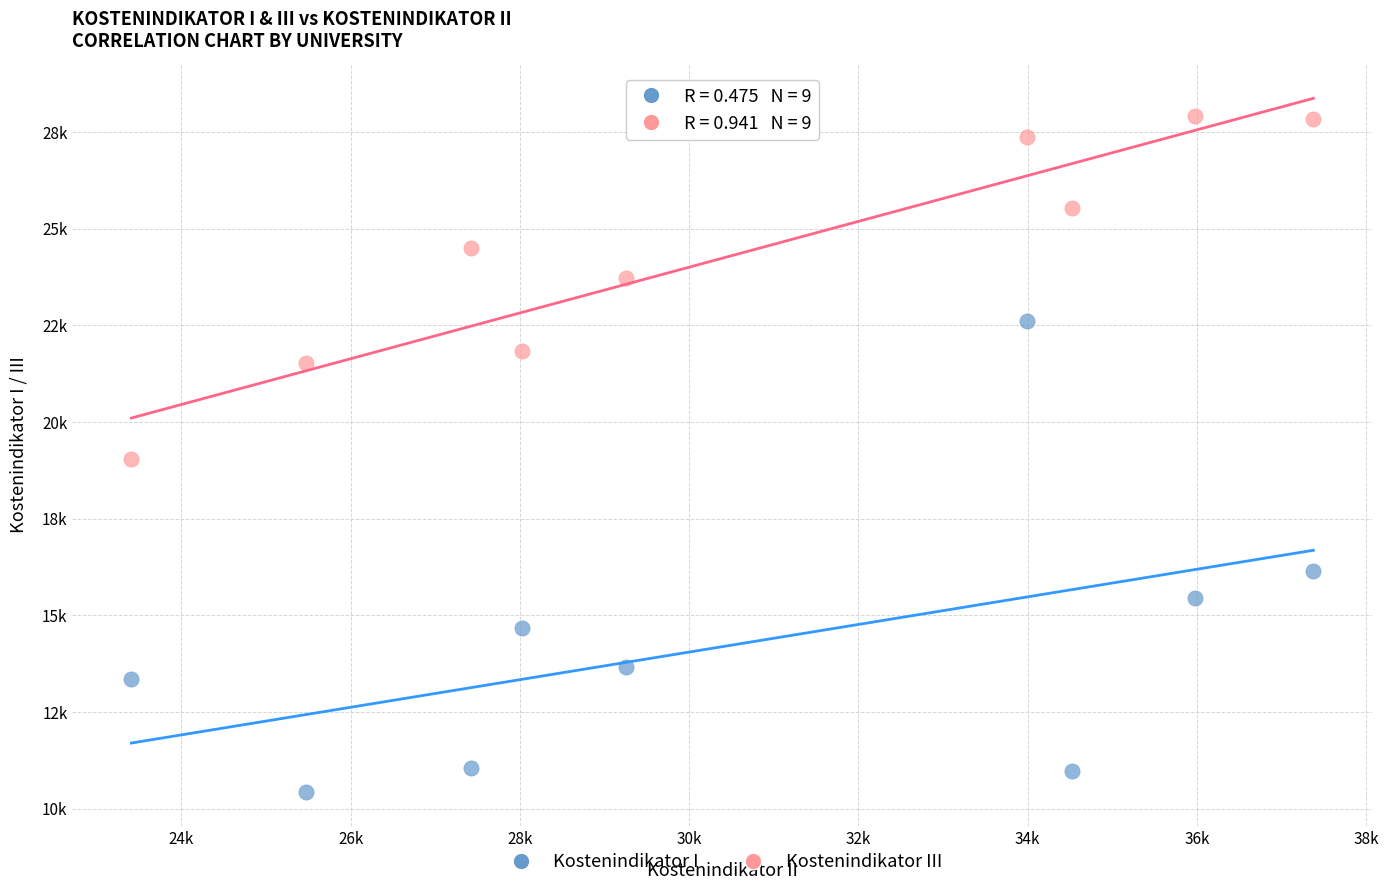

What are all the series names shown in the legend?

Kostenindikator I, Kostenindikator III